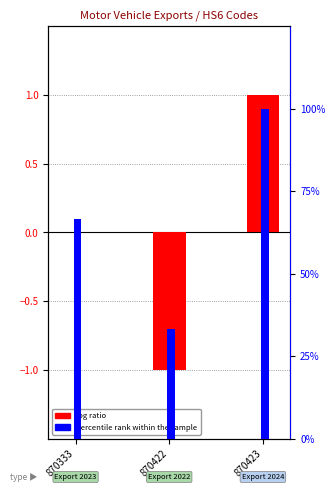

Which series has the widest spread of values?

percentile rank within the sample